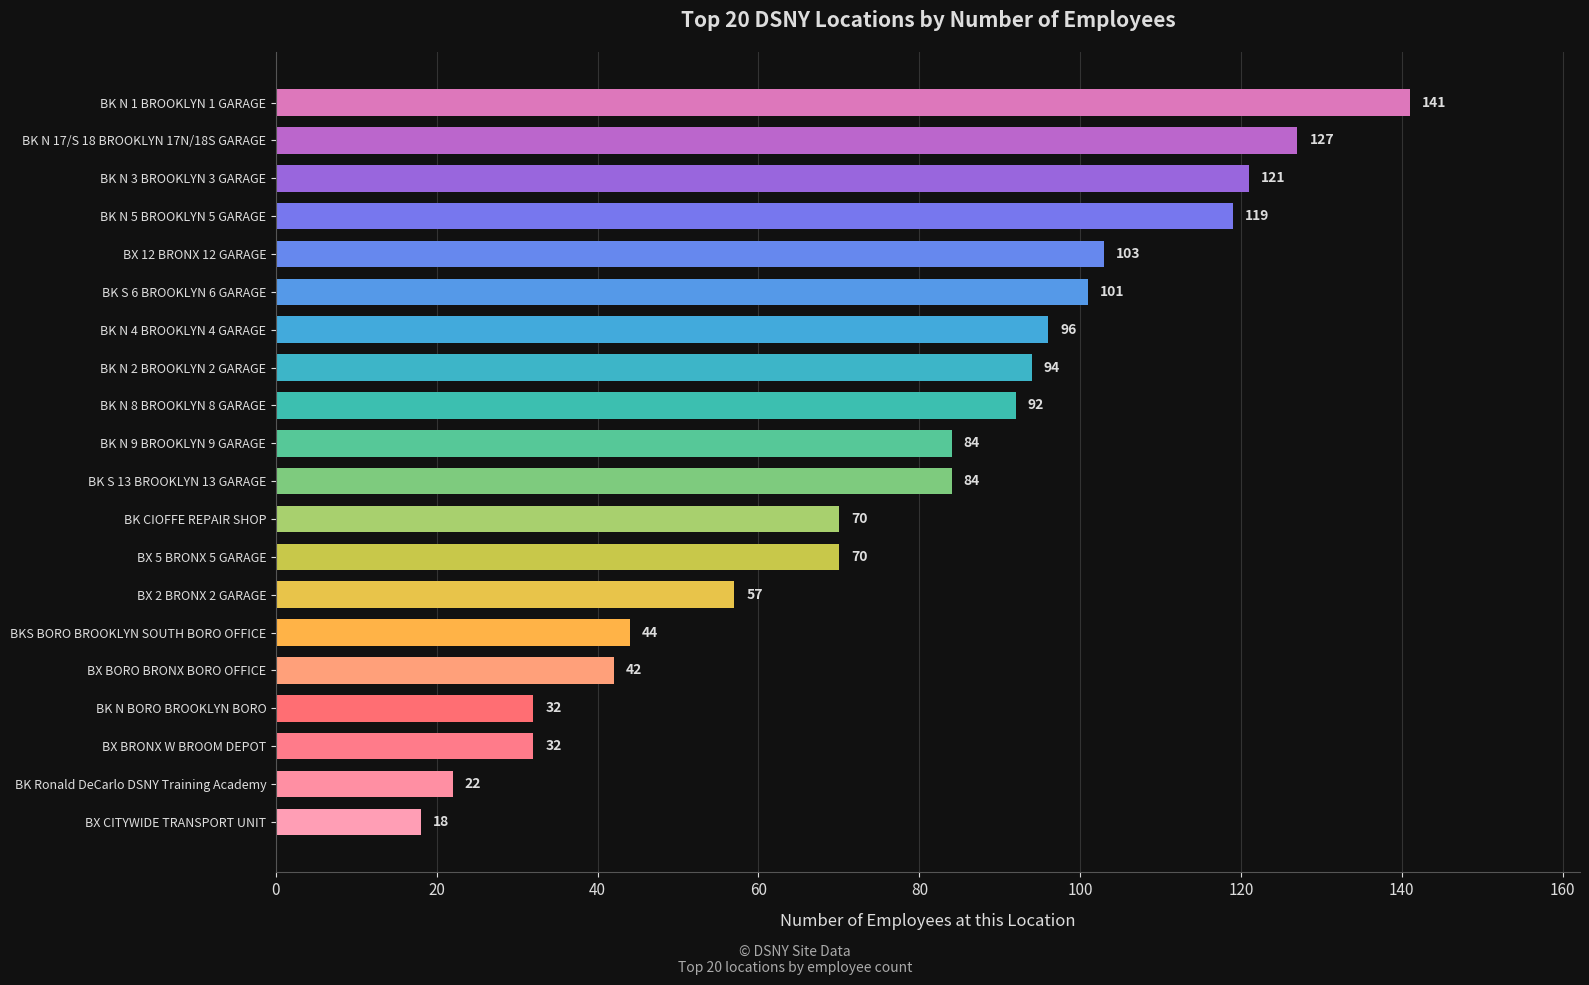

What is the greatest value displayed?

141